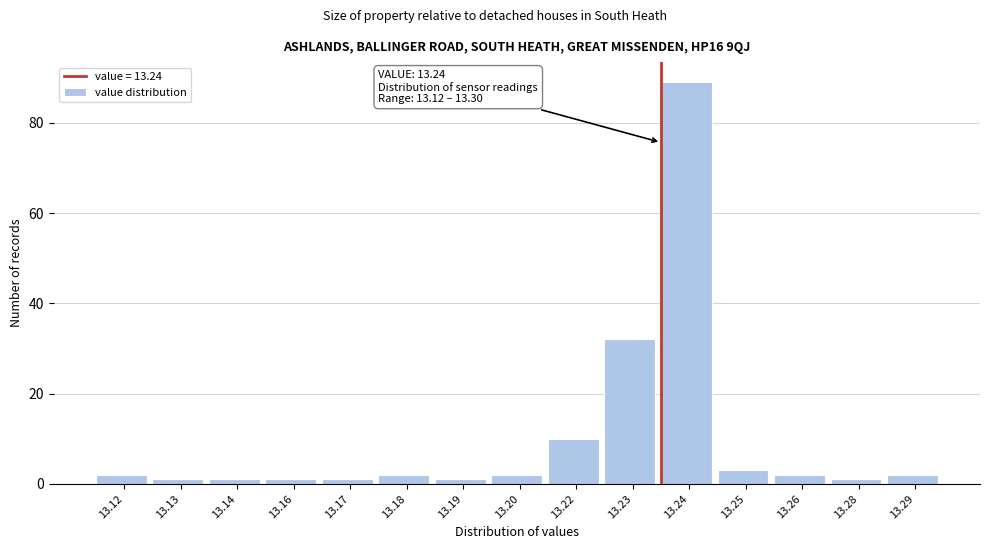

Reading right to left, what are all the values shown in this chart?

2	1	2	3	89	32	10	2	1	2	1	1	1	1	2